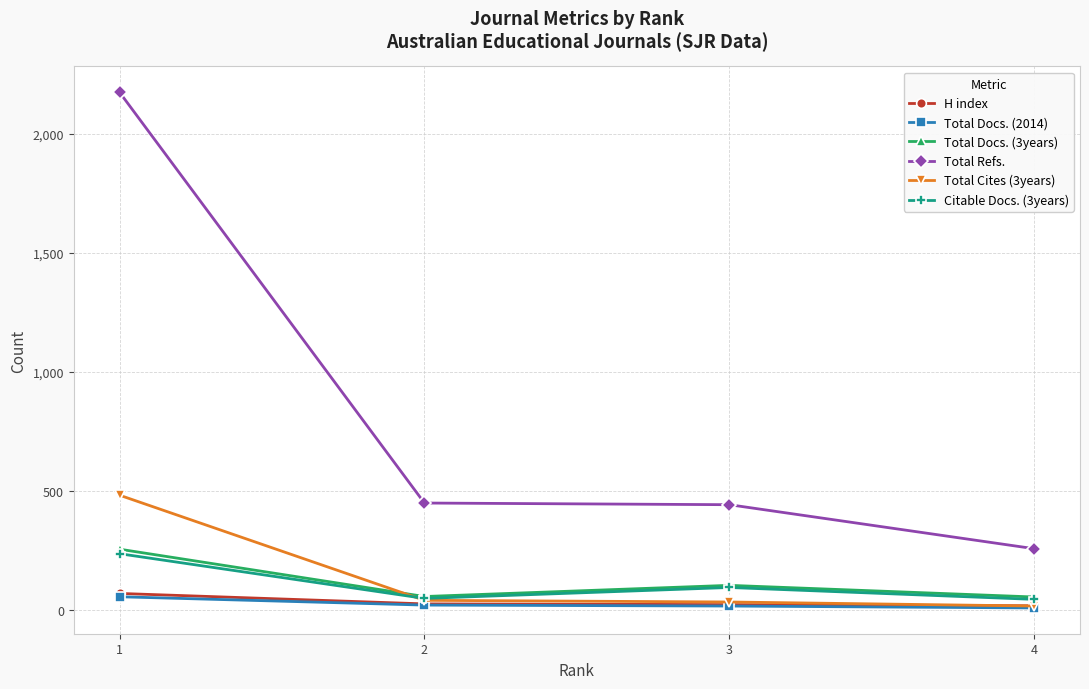

How many interior local peaks does the Citable Docs. (3years) series have?

1